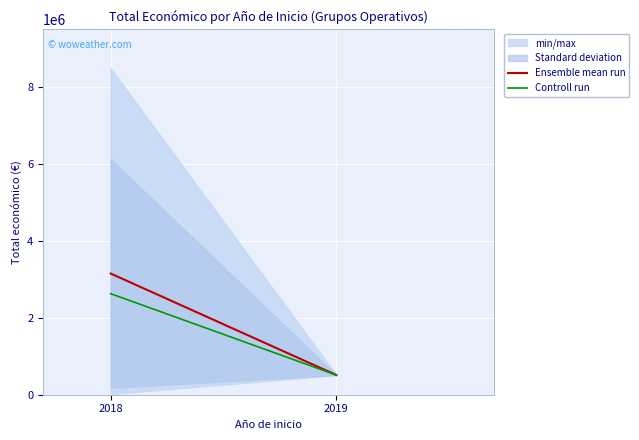

What is the sum of all Controll run values?

3137583.5